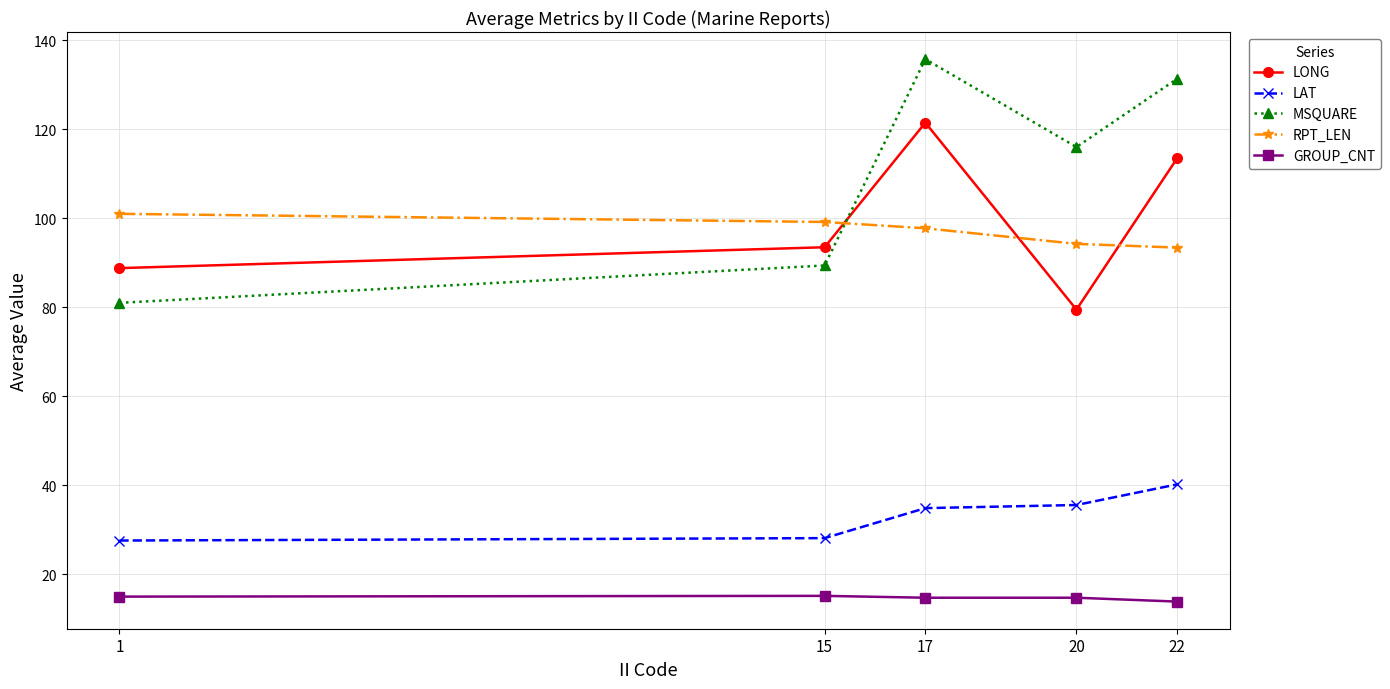

Rank the series at 22 from highest to lowest value.

MSQUARE, LONG, RPT_LEN, LAT, GROUP_CNT